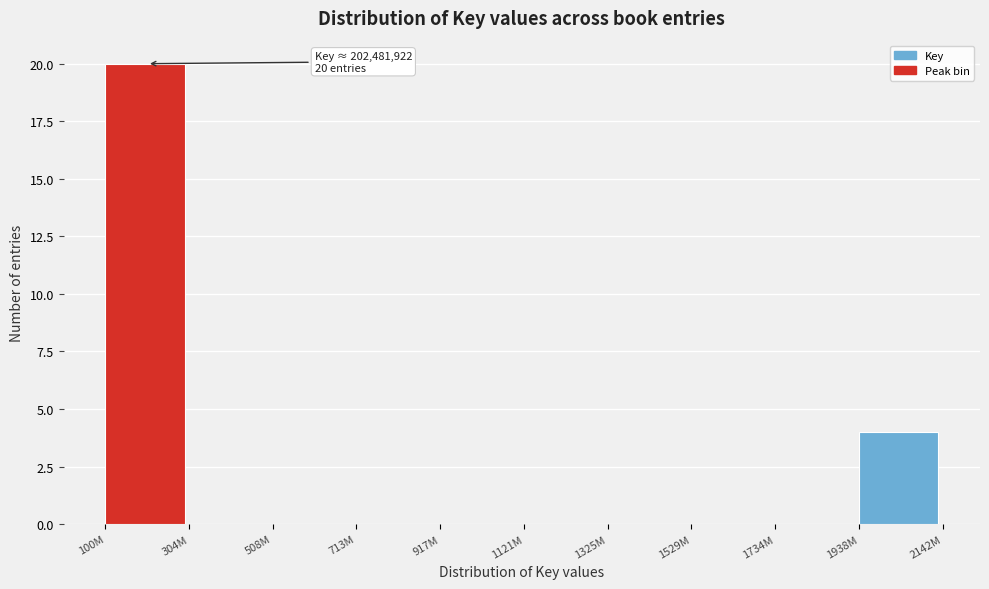

Reading right to left, list all the values displayed in this chart.

1938M=4	1734M=0	1529M=0	1325M=0	1121M=0	917M=0	713M=0	508M=0	304M=0	100M=20